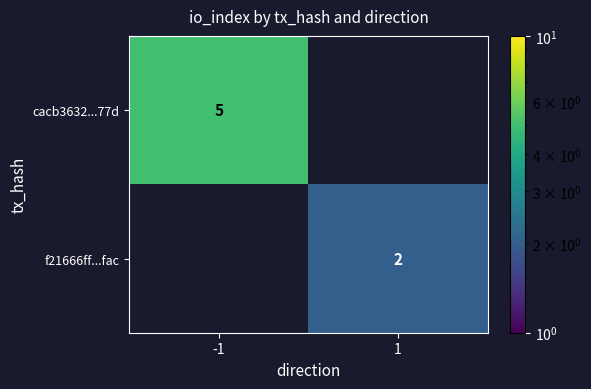

Is it true that f21666ff...fac equals 2 at 1?

True